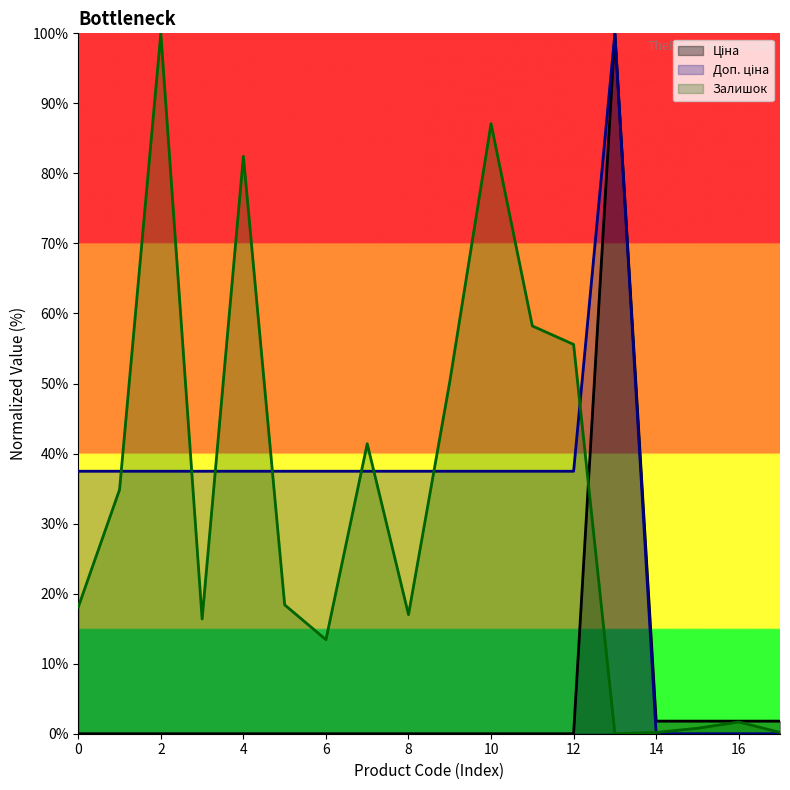

In Ціна, how many points are higher than both neighbors (excluding endpoints)?

1